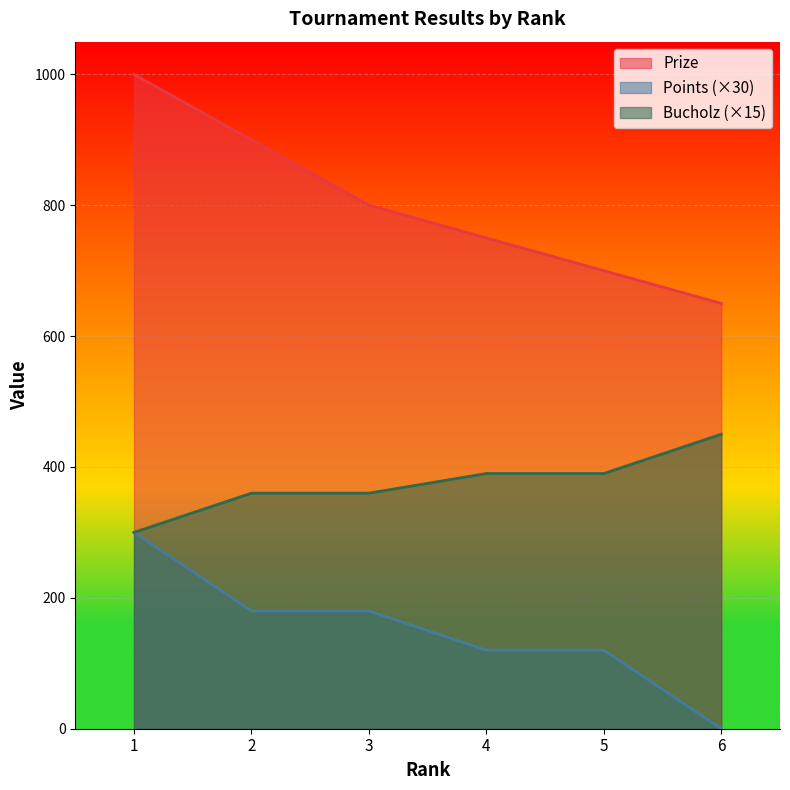

True or false: Points and Bucholz intersect in this chart.

False